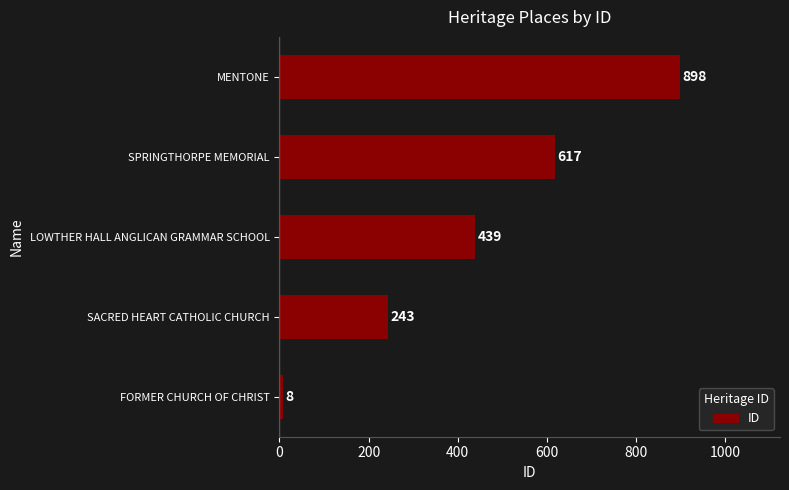

Where is the data nearest to the value 453?

LOWTHER HALL ANGLICAN GRAMMAR SCHOOL